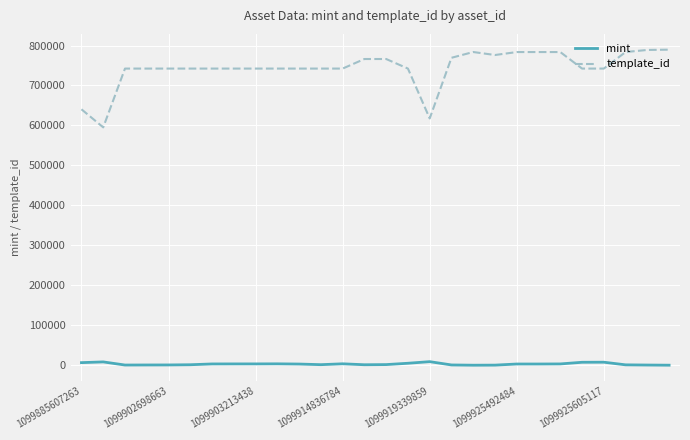

True or false: template_id and mint cross at least once.

False